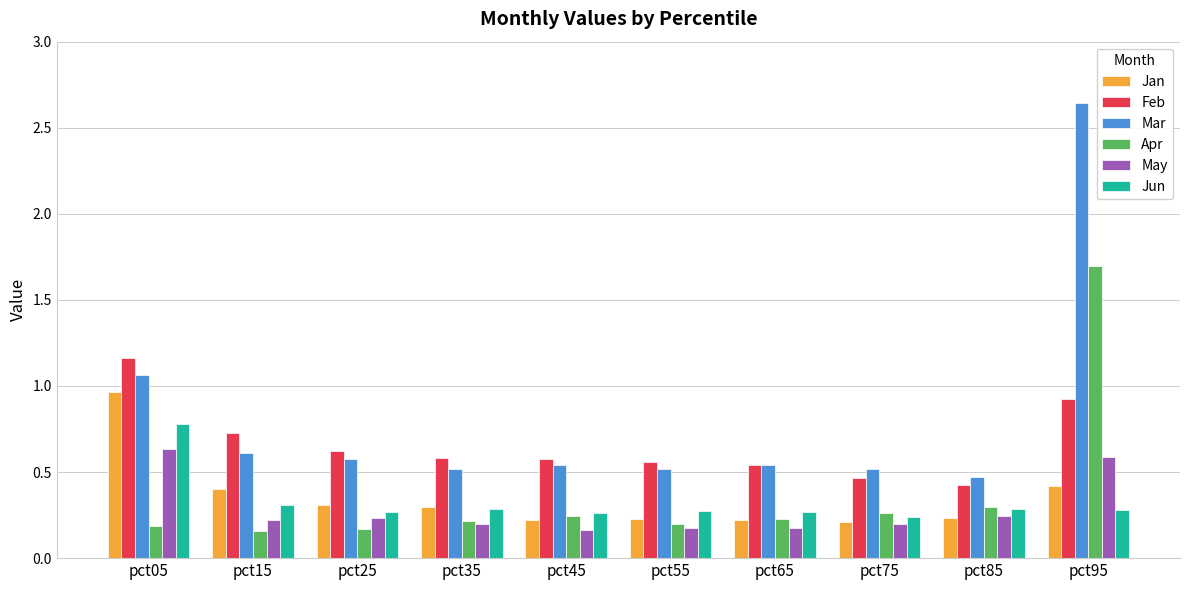

True or false: Jan has a value of 0.5 at pct05.

False